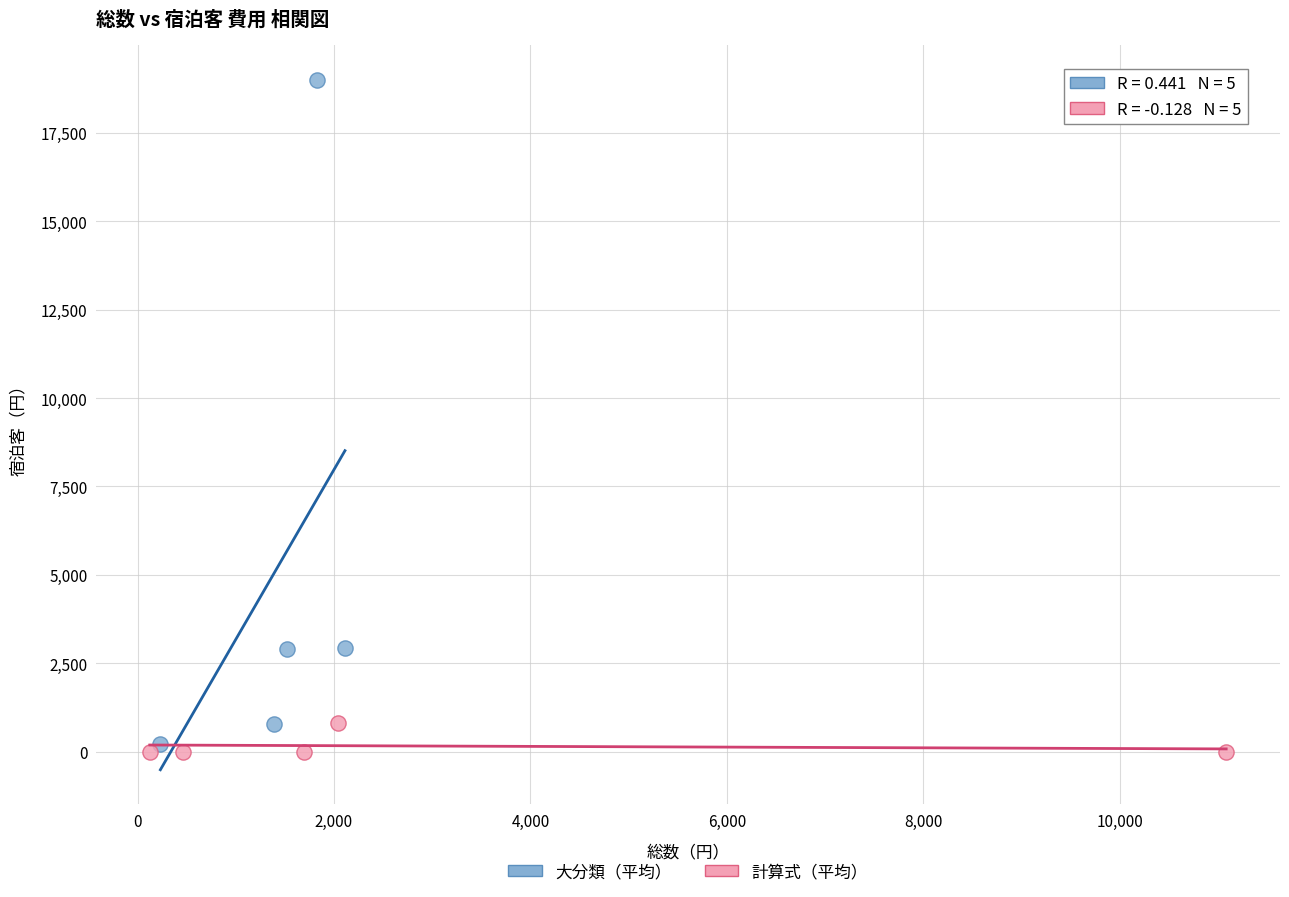

Which series contains the highest Y value?

大分類（平均）